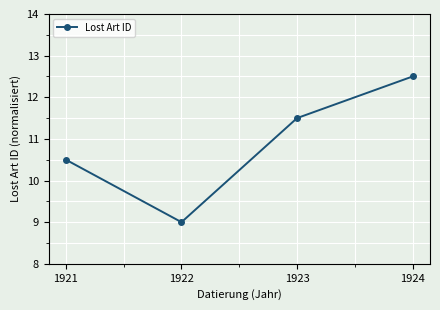

Approximately how many times larger is the value at 1924 compared to 1923?

1.1